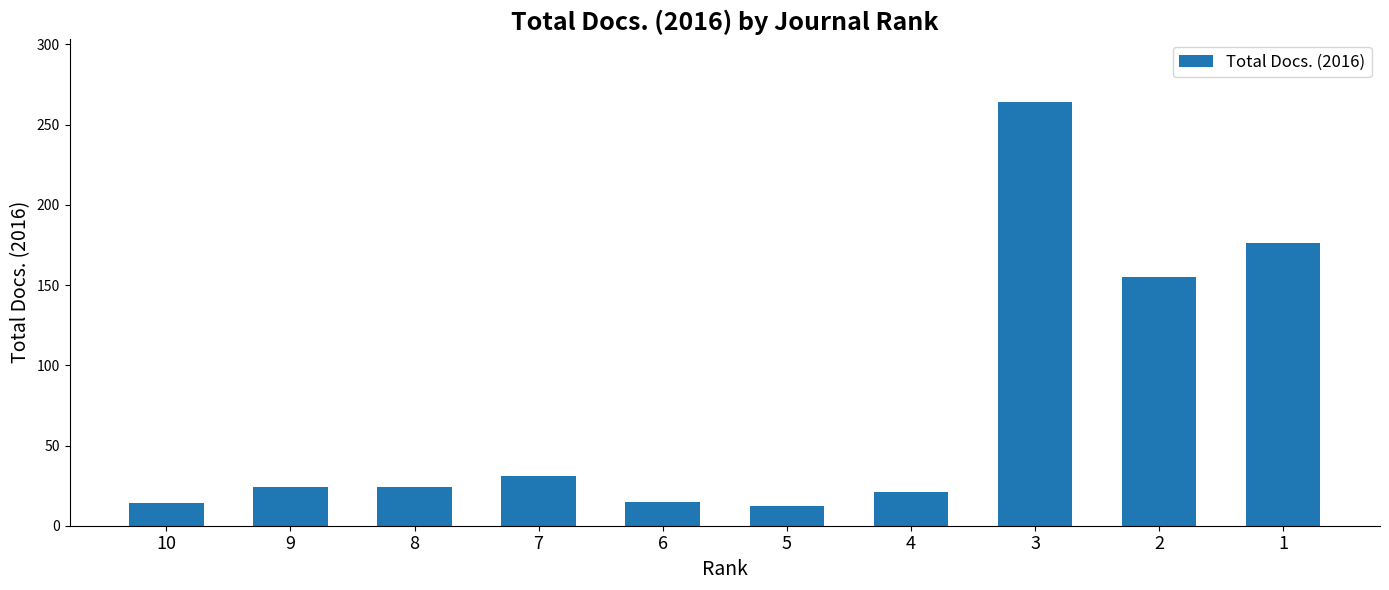

What is the minimum value shown in the chart?

12